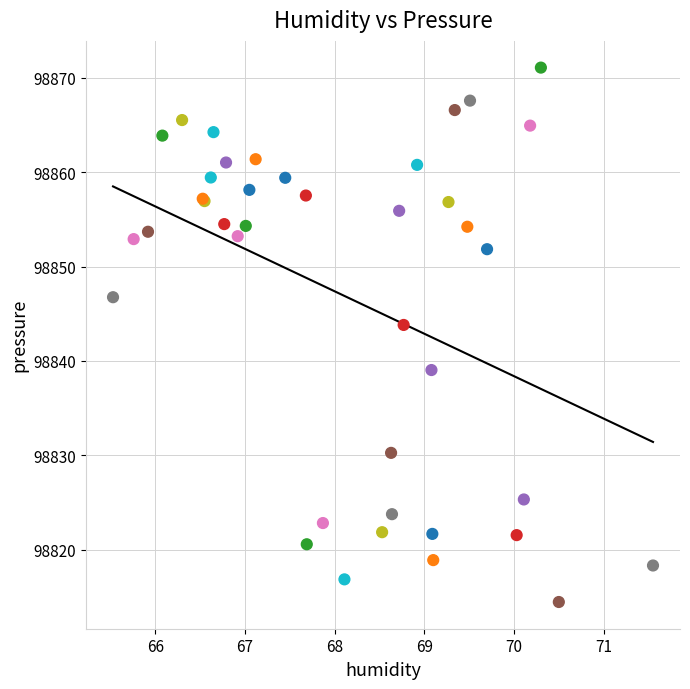

What Y value in the scatter plot is closest to 98842?

98843.8